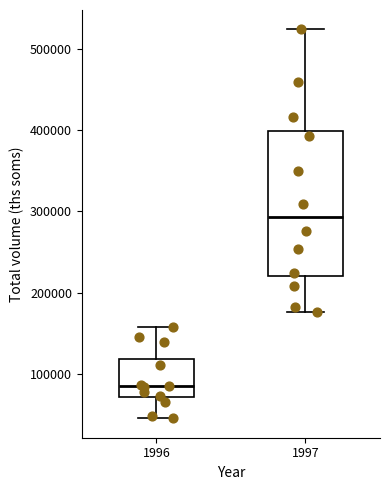

Reading left to right, transcribe this box plot: for each box, give where its median line is, the range the box spans, and where its two whiskers end, as read against the y-axis. The values are not printed on the chart, so give them approximately, as read against the axis.

1996: median 80000, box 70000 to 120000, whiskers 40000 to 160000
1997: median 290000, box 220000 to 400000, whiskers 180000 to 520000